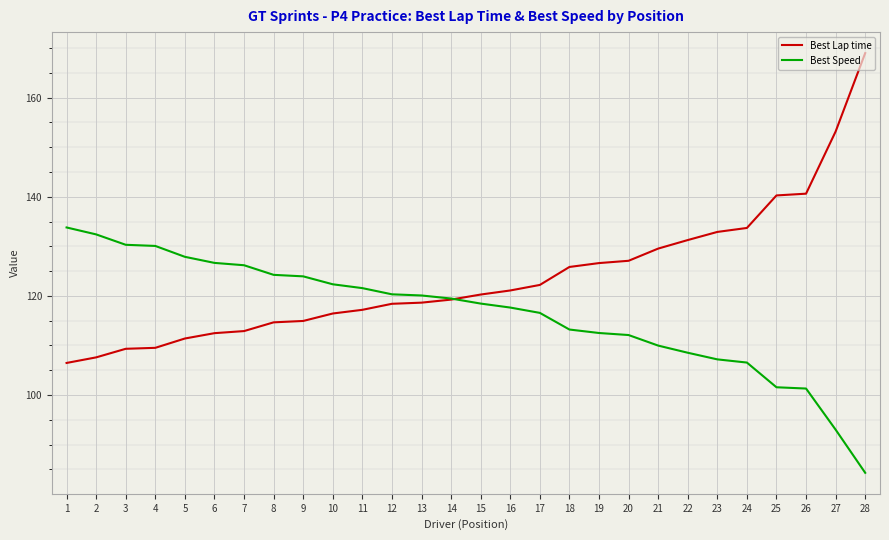

Which series has the widest spread of values?

Best Lap time